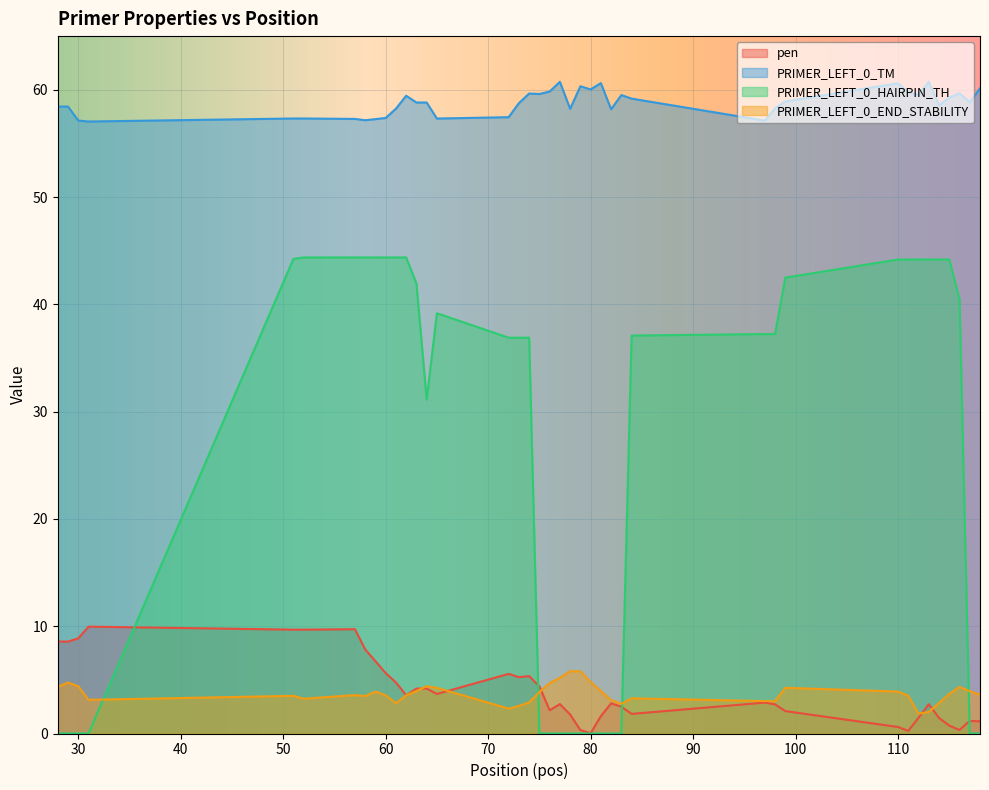

Which category has the highest value in the PRIMER_LEFT_0_HAIRPIN_TH series?

52